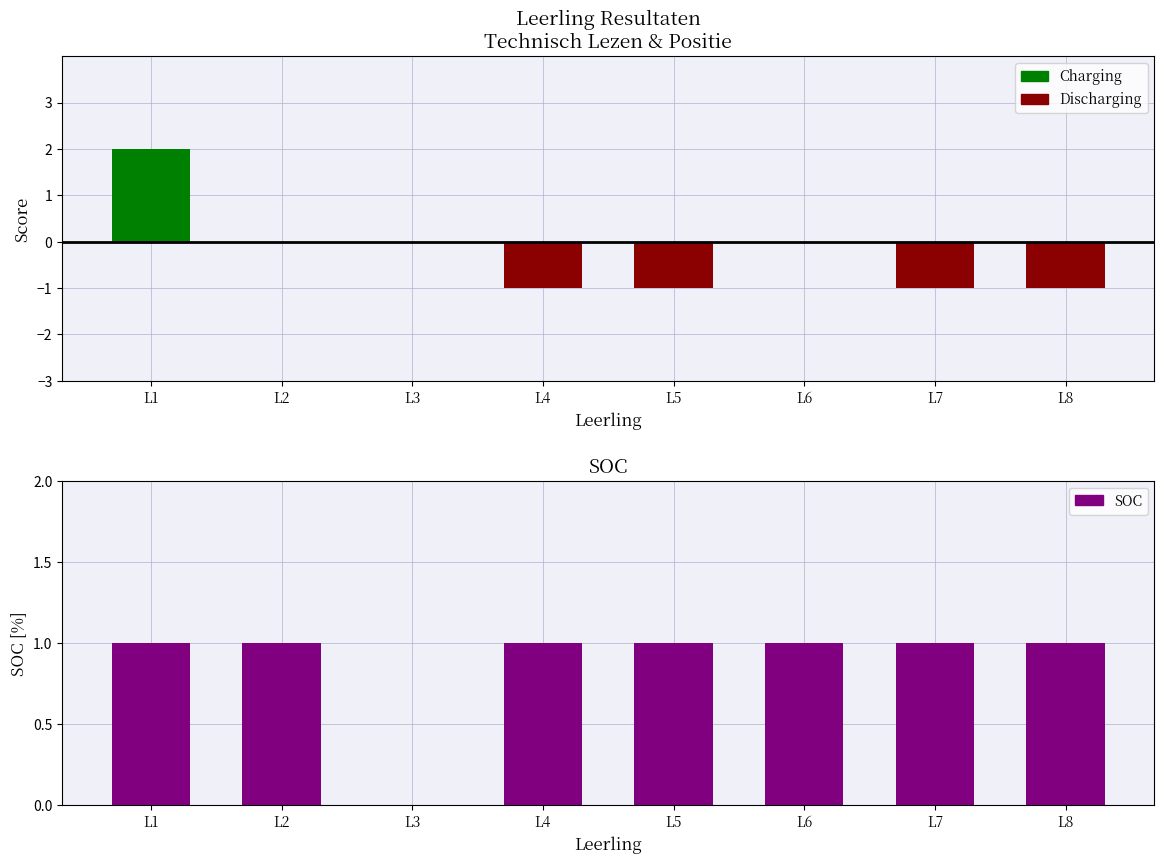

Is it true that the value at L5 is 2?

False